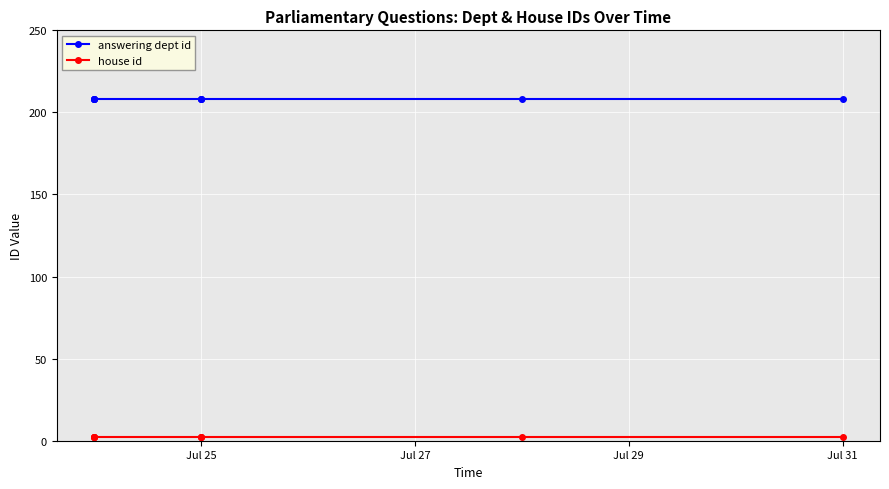

Rank the series by their maximum value, from highest to lowest.

answering dept id, house id